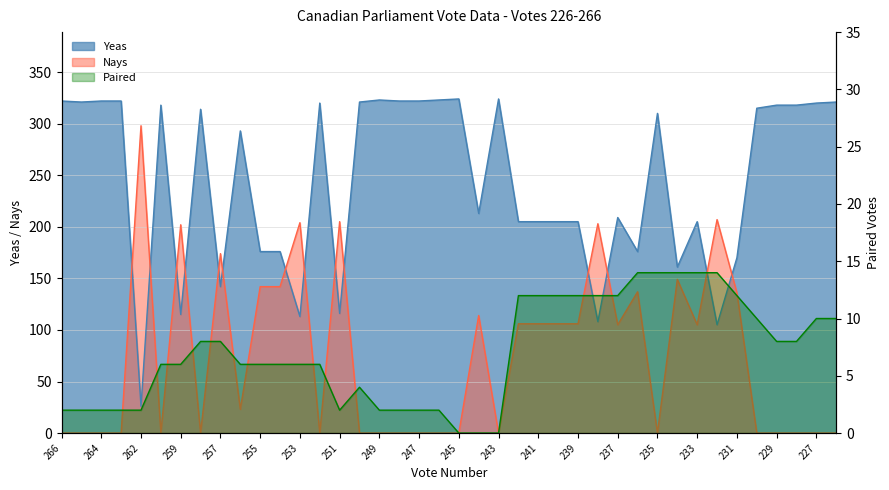

The Nays series shows 82 at 234. True or false?

False